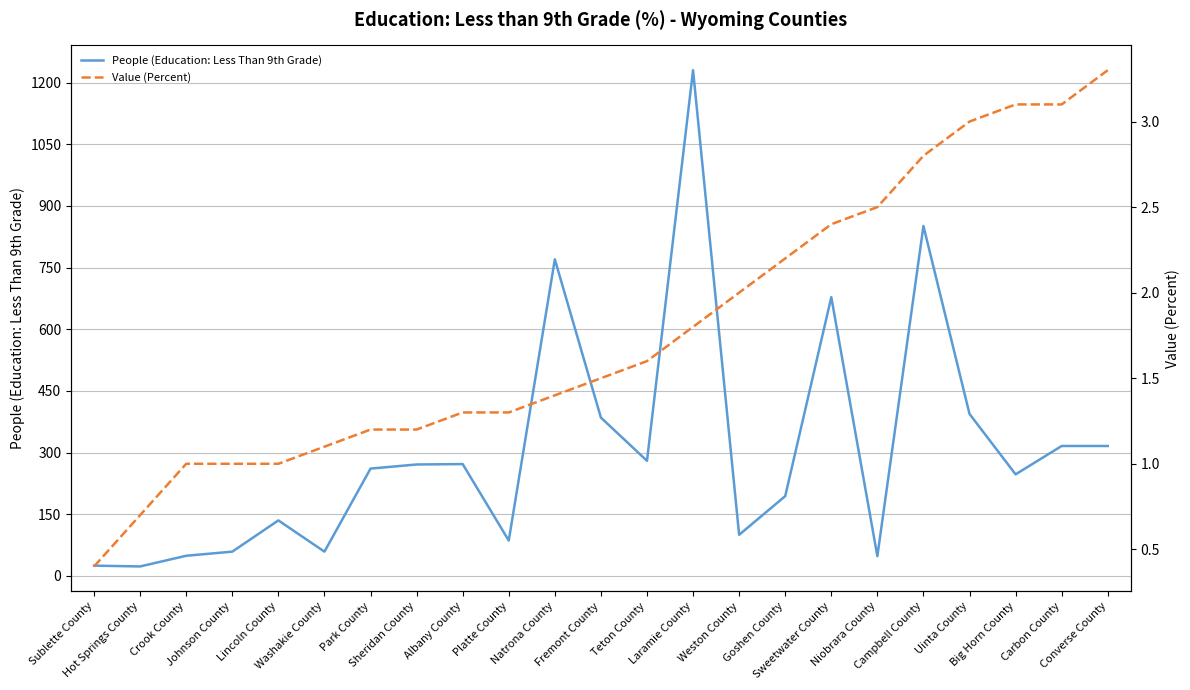

What is the total value across all series at Fremont County?

386.5